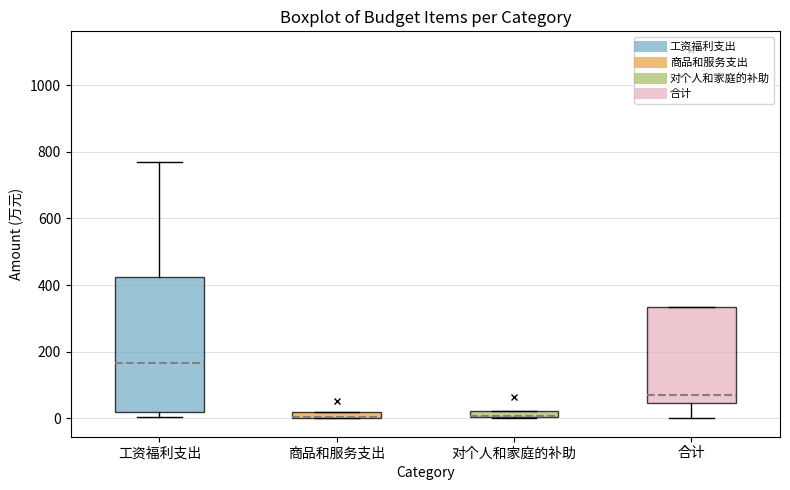

Where is the upper edge of the box for 商品和服务支出 on the y-axis? The values are not printed on the chart, so give them approximately, as read against the axis.

20